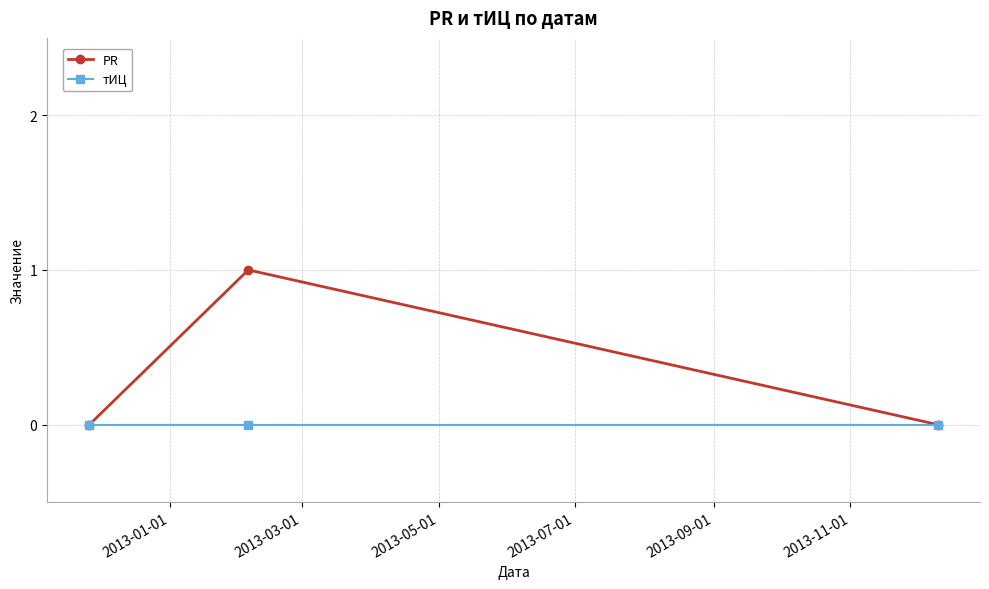

Rank the series by their average value, from highest to lowest.

PR, тИЦ